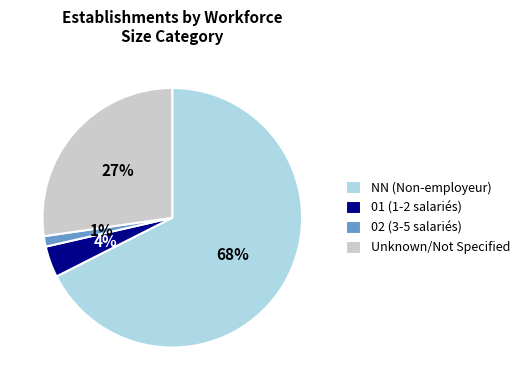

To the nearest percent, what is the average slice percentage?

25%